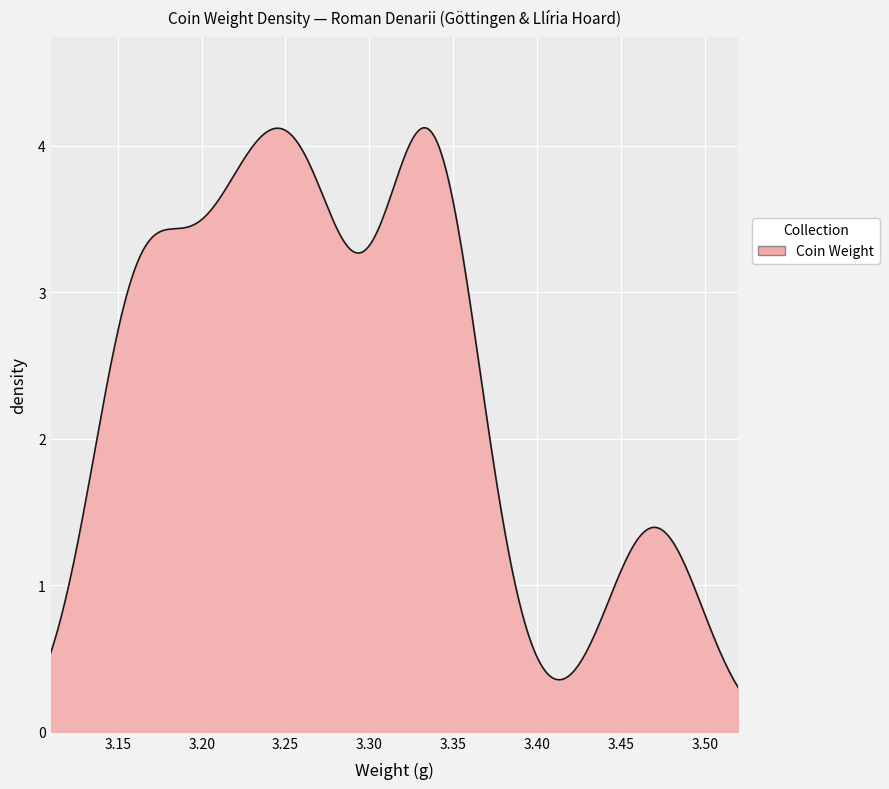

Does the chart have visible grid lines?

Yes